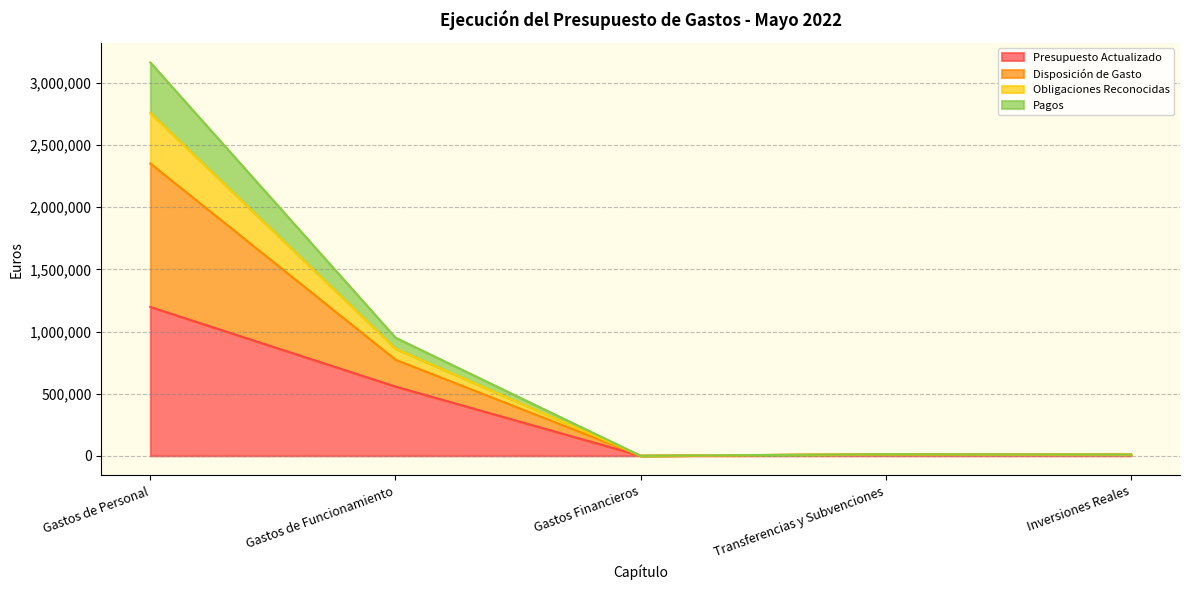

What is the value of the Pagos point at the 4th from the left?

12450.0